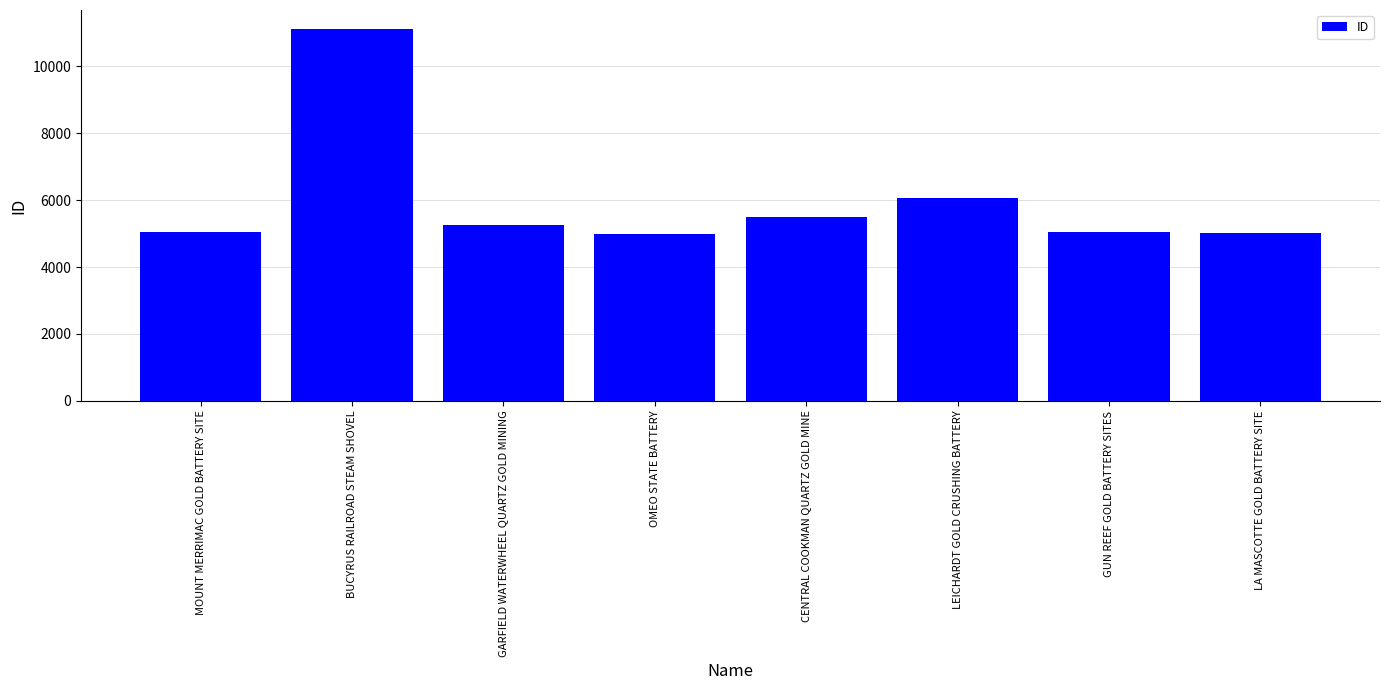

Are the bars horizontal?

No